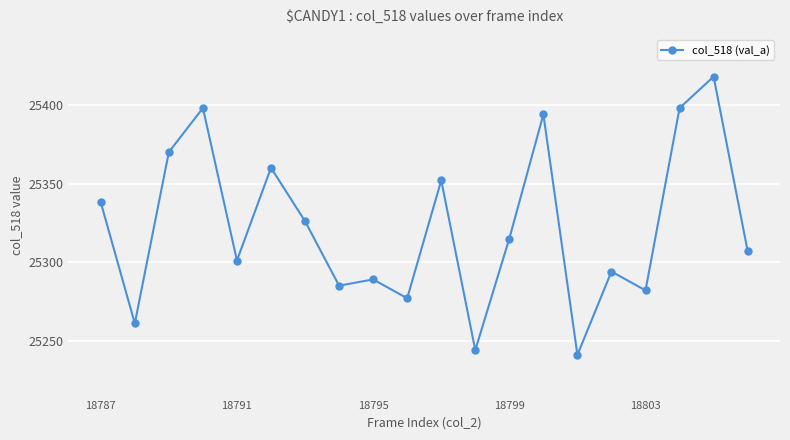

What is the maximum value shown in the chart?

25418